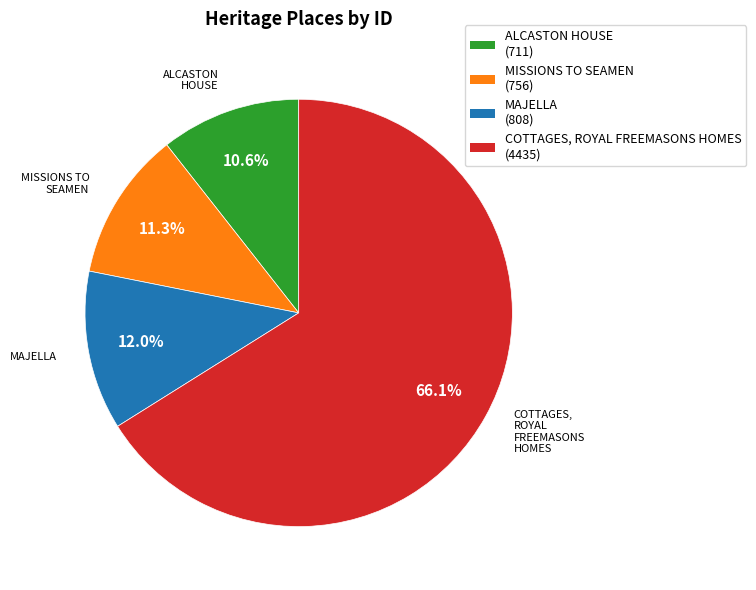

Which slice is the smallest?

ALCASTON HOUSE